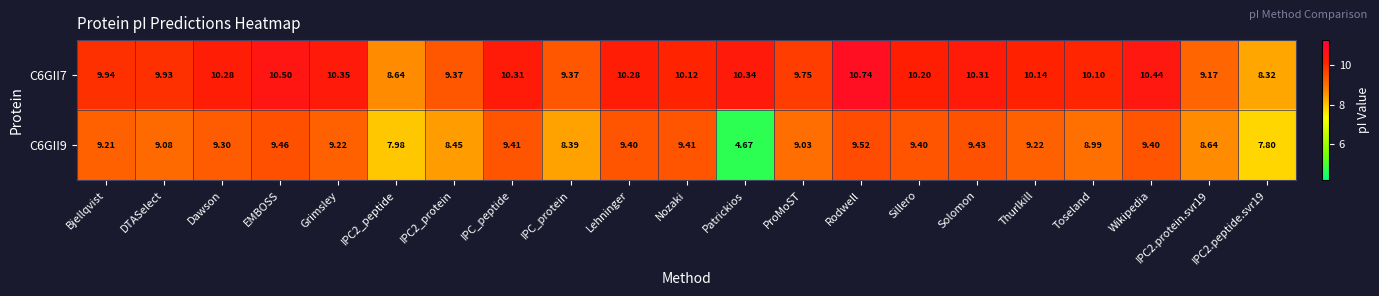

Count the number of categories in the chart.

21